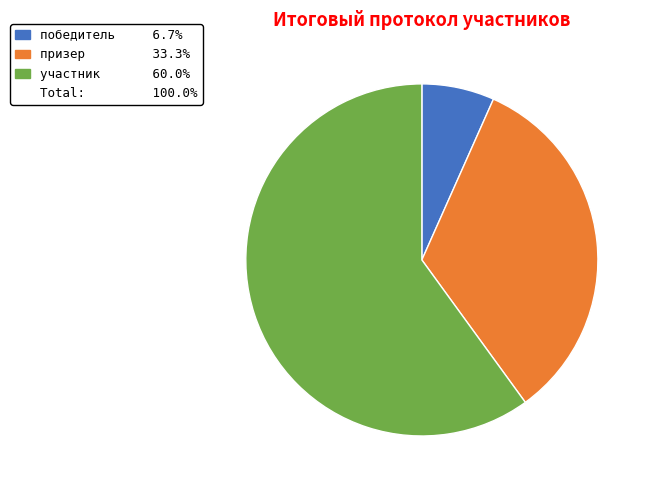

How many slices are in this pie chart?

3